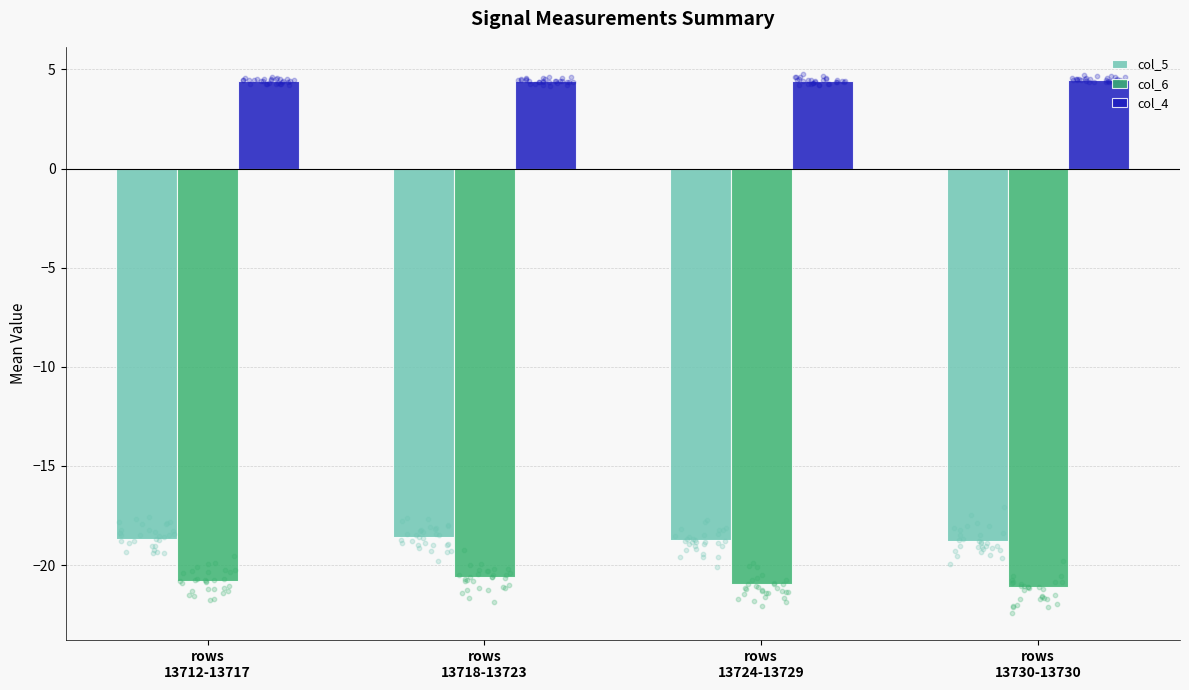

Is the value of col_6 at rows
13712-13717 greater than the value of col_4 at rows
13718-13723?

No